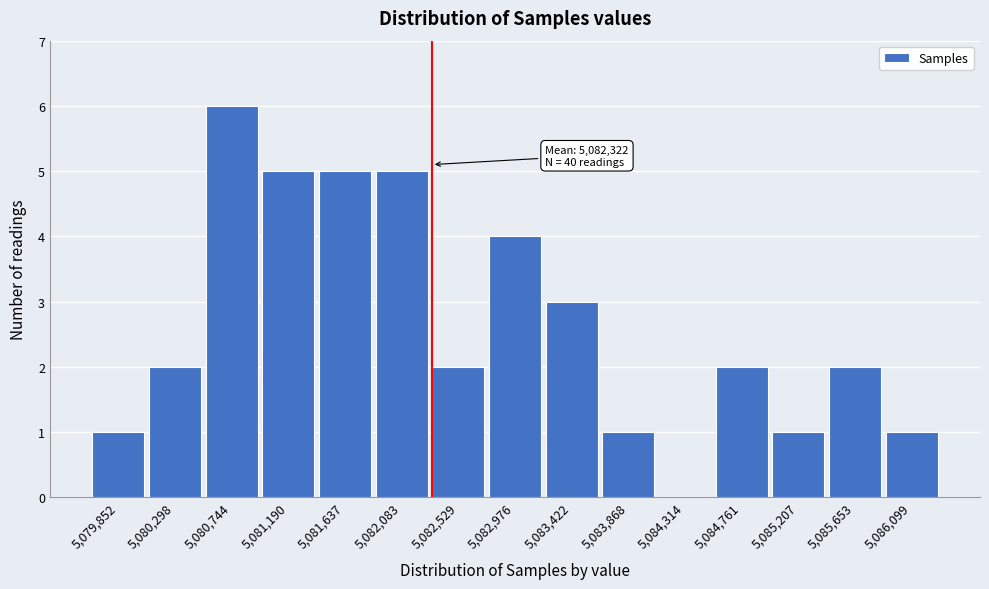

Which range on the x-axis has the tallest bar?

5080500 to 5080950